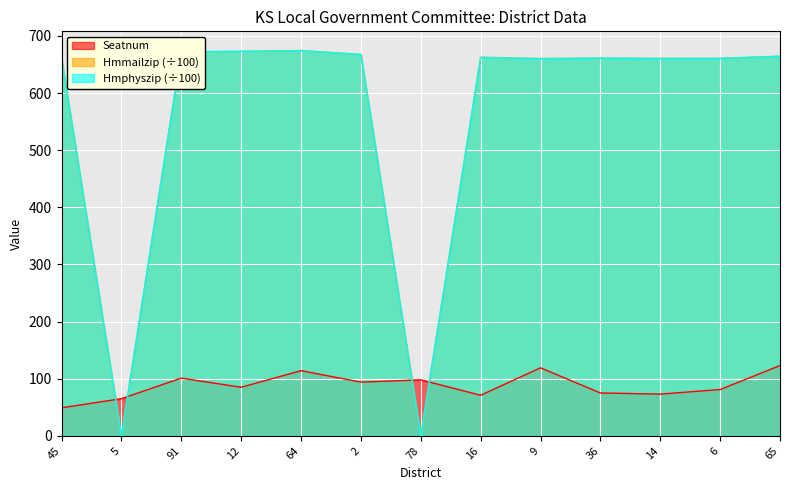

List the series in order of their peak value, lowest first.

Seatnum, Hmmailzip, Hmphyszip